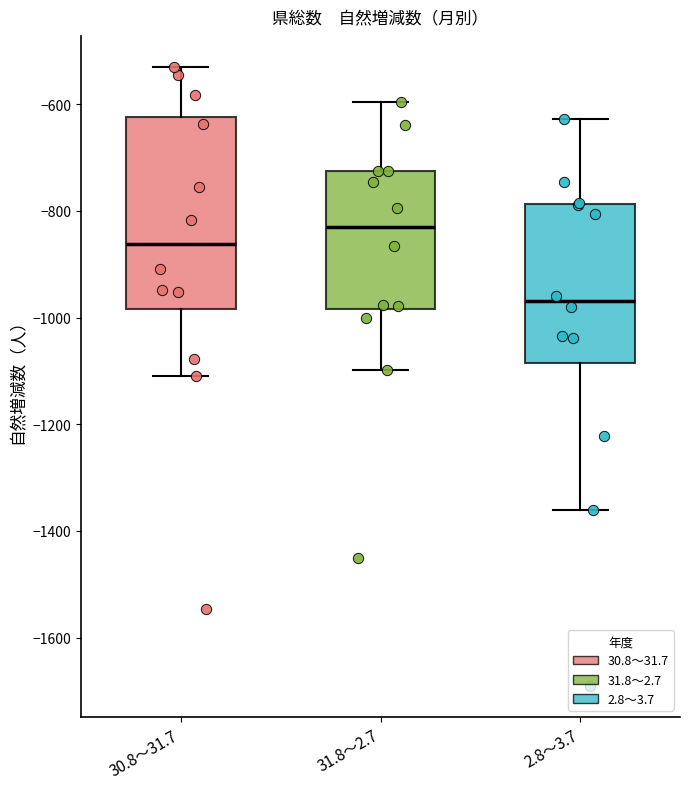

Which box has the lowest median line?

2.8～3.7